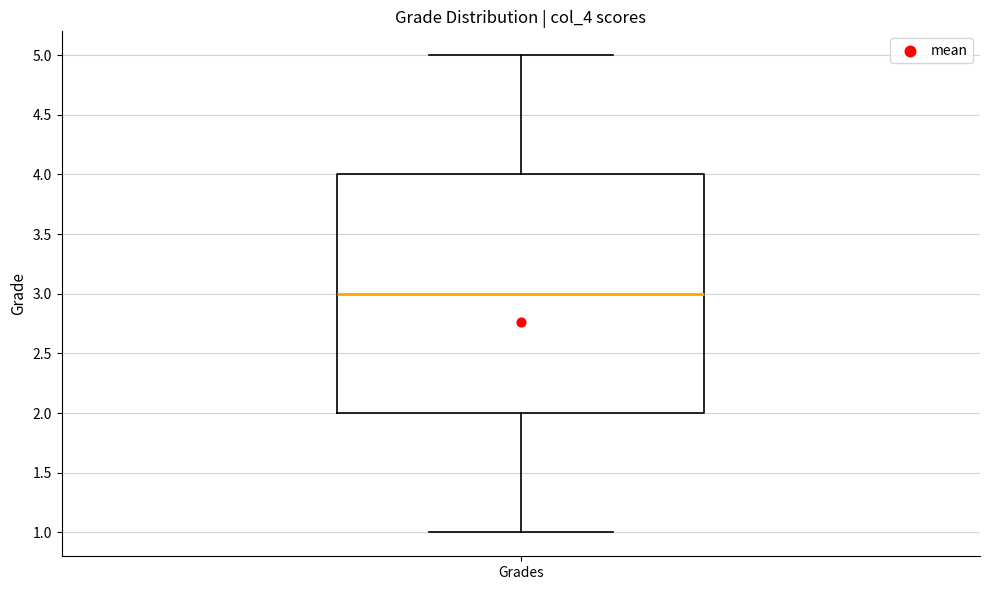

Where does the median line of the box for Grades sit on the y-axis? The values are not printed on the chart, so give them approximately, as read against the axis.

3